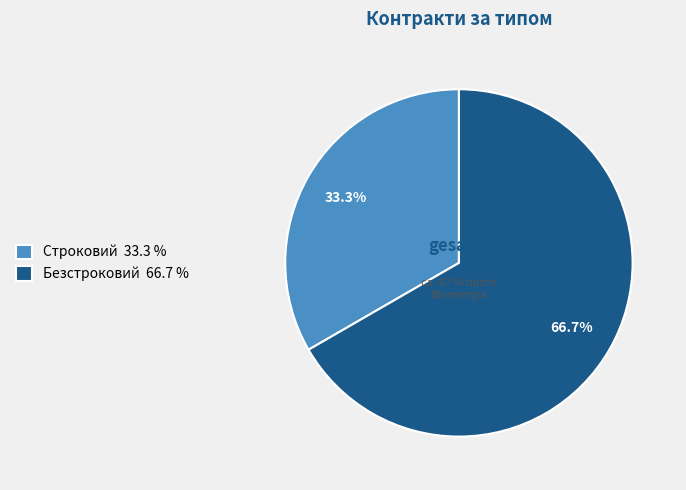

How many slices are in this pie chart?

2